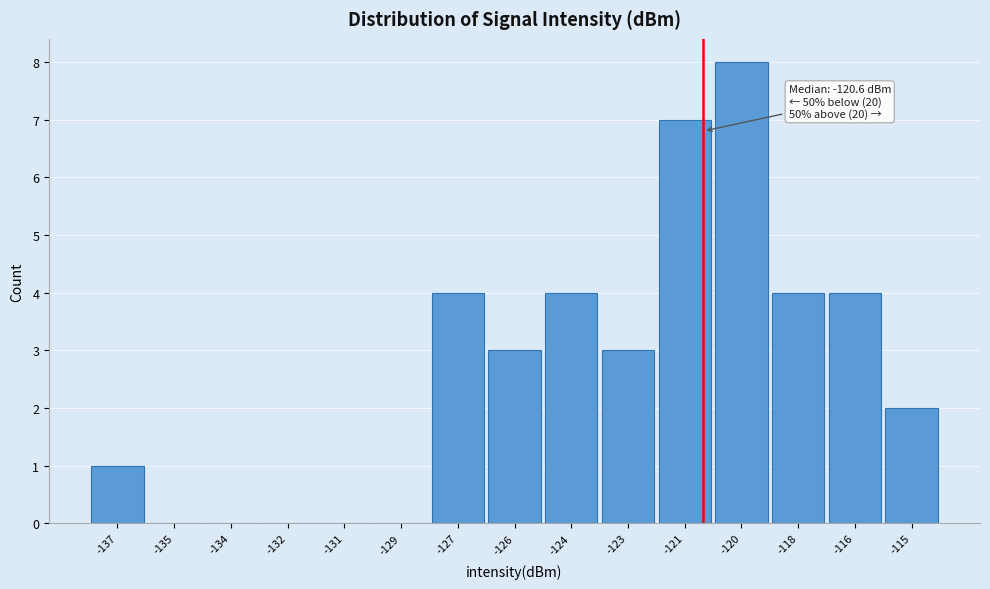

Reading right to left, extract all data points from this chart.

-115=2	-116=4	-118=4	-120=8	-121=7	-123=3	-124=4	-126=3	-127=4	-129=0	-131=0	-132=0	-134=0	-135=0	-137=1